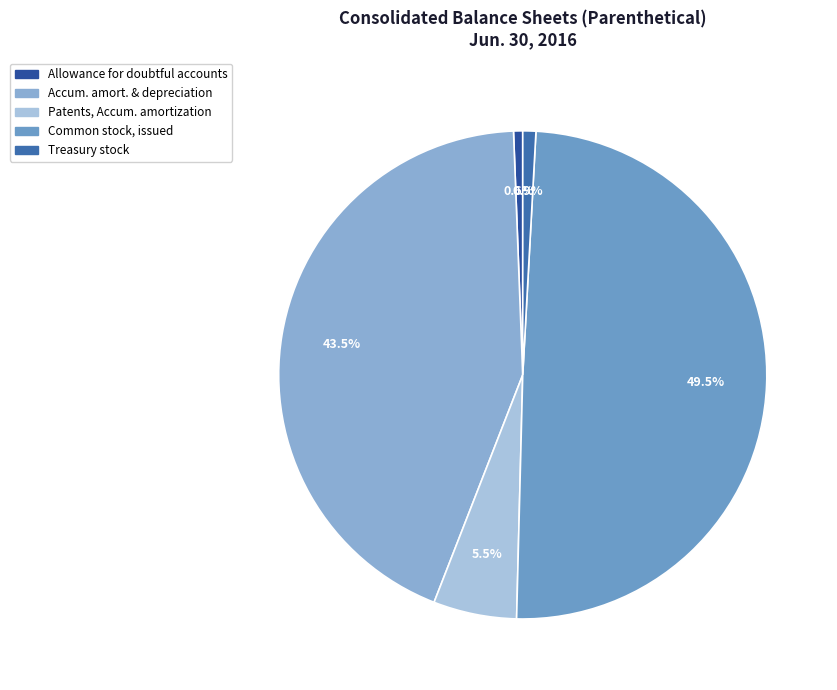

What is the largest slice in the pie chart?

Common stock, issued